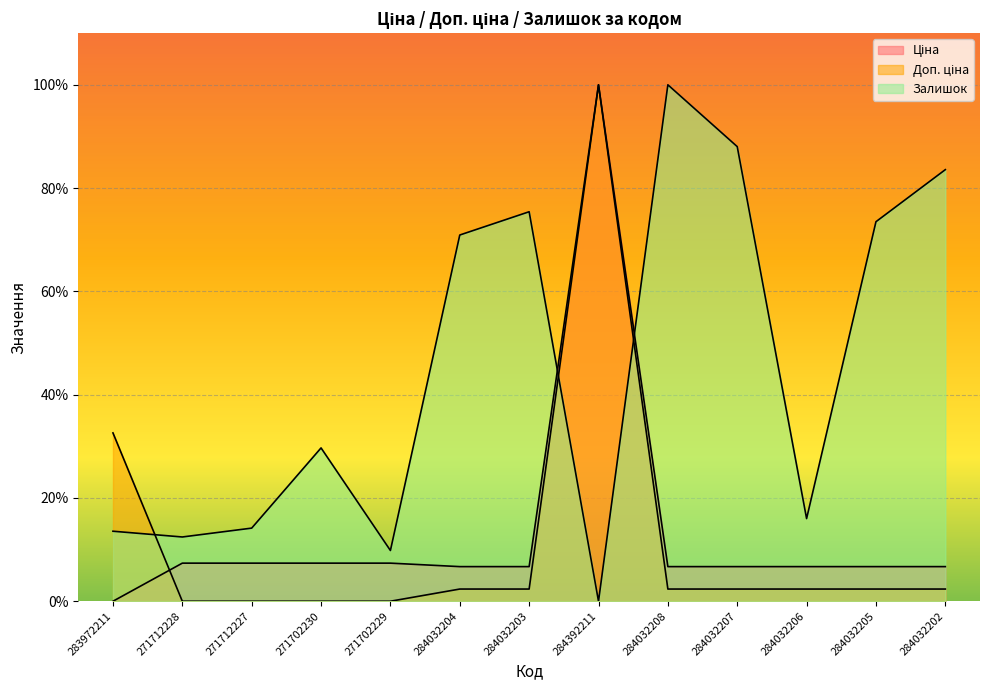

What is the greatest value displayed?

100.0